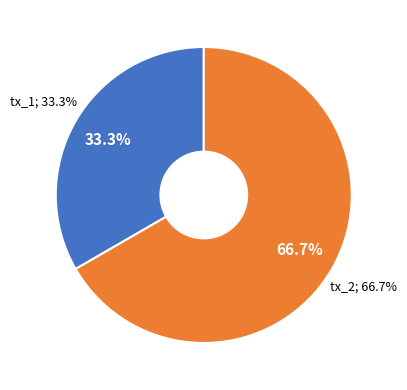

Does tx_1 account for over 50% of the chart?

No